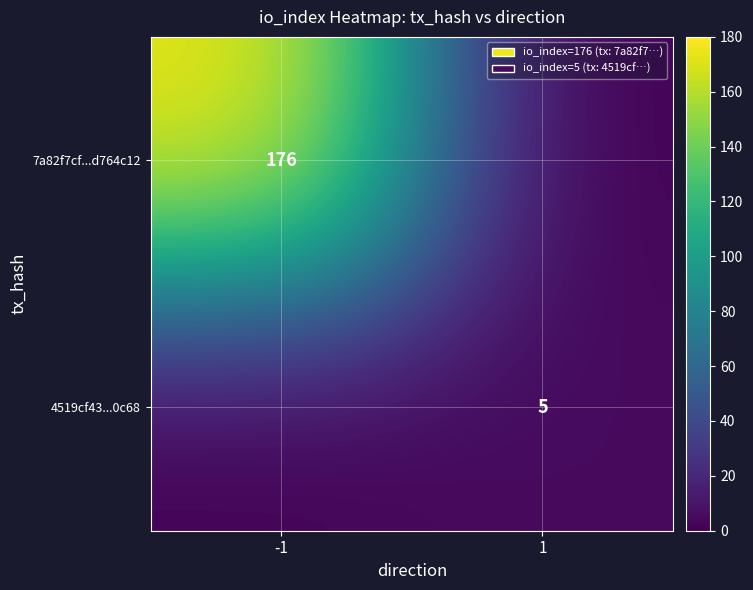

True or false: 4519cf43...0c68 has a value of 3 at 1.

False